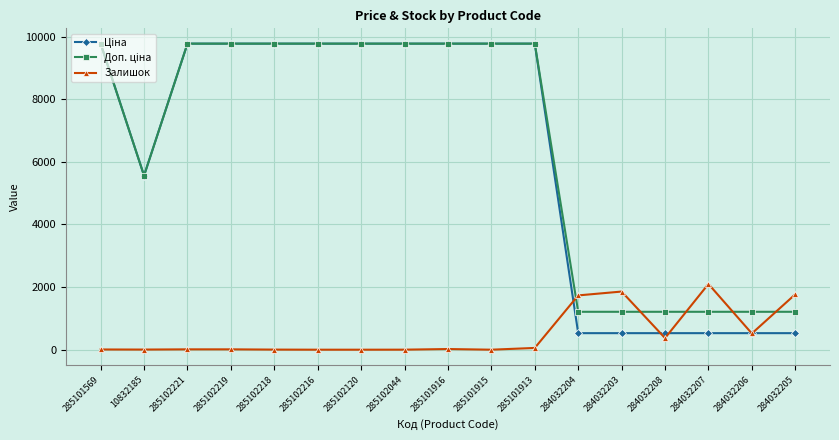

What is the maximum value shown in the chart?

9775.5